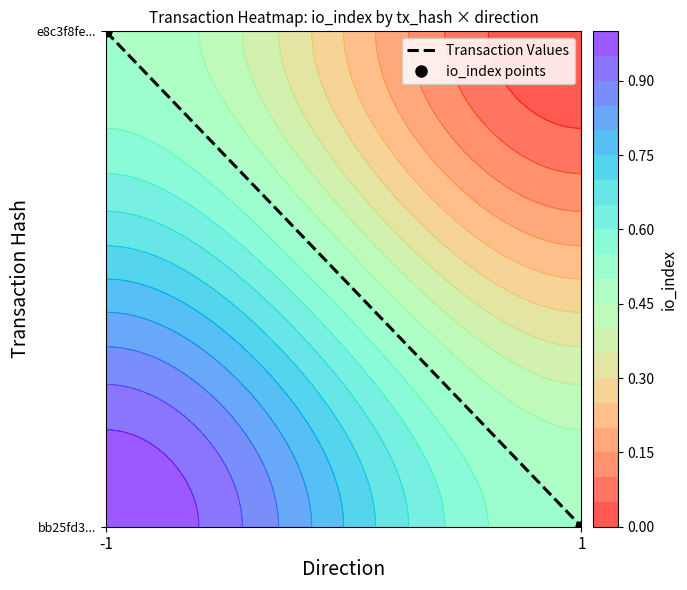

At how many categories does at least one series exceed 0?

1